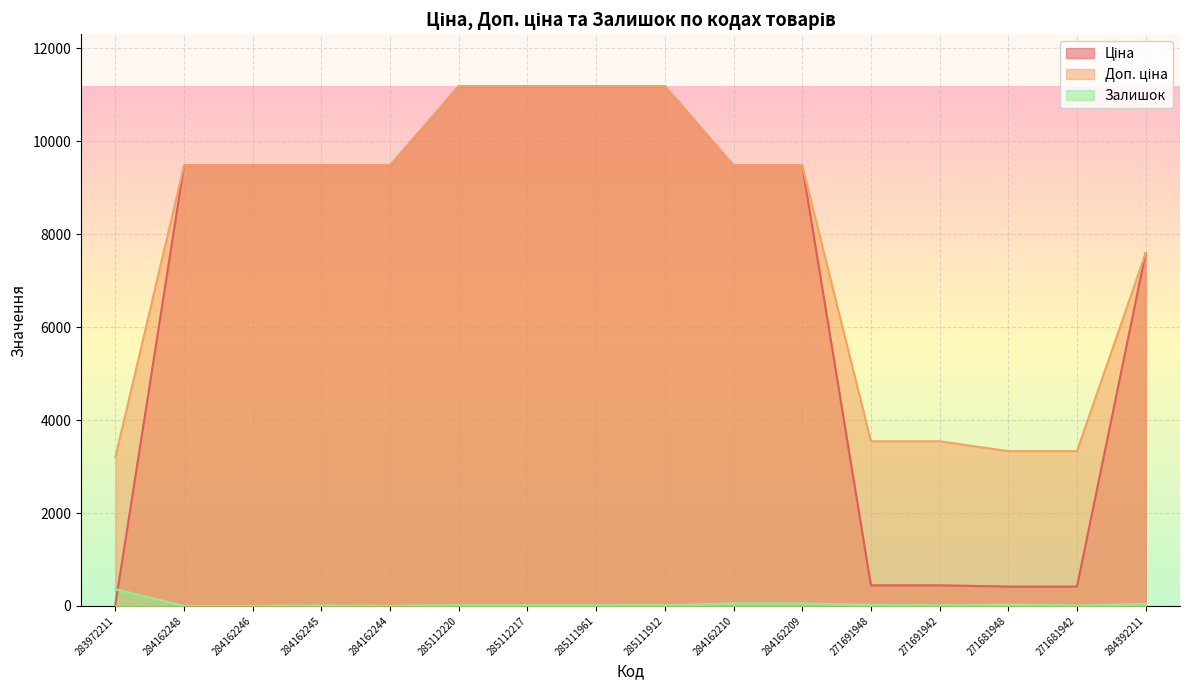

The value of Ціна at 284162245 is 5796.7. True or false?

False